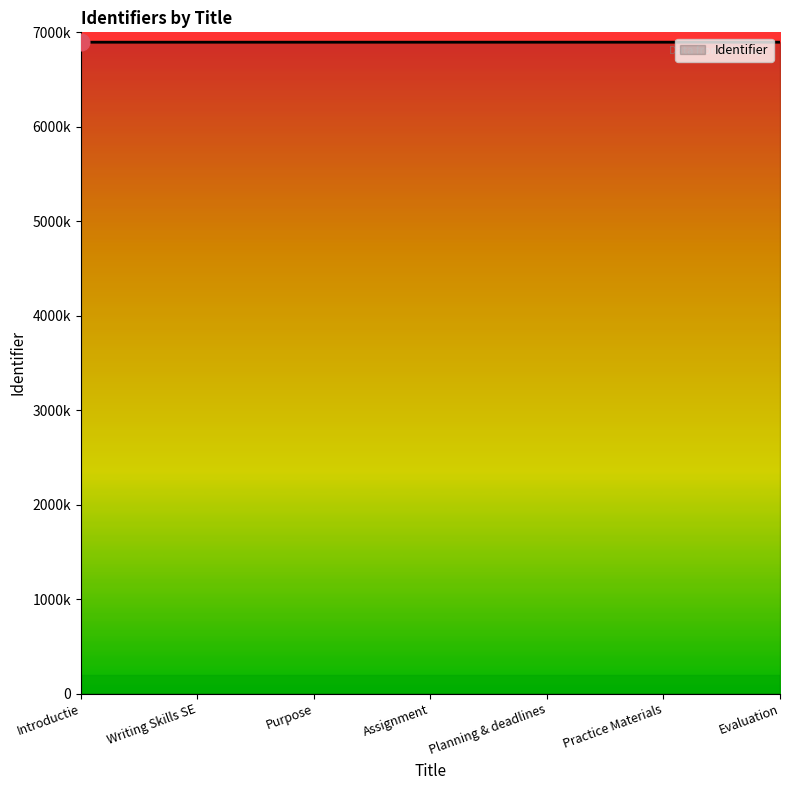

What is the sum of the values at Planning & deadlines and Evaluation?

13791370